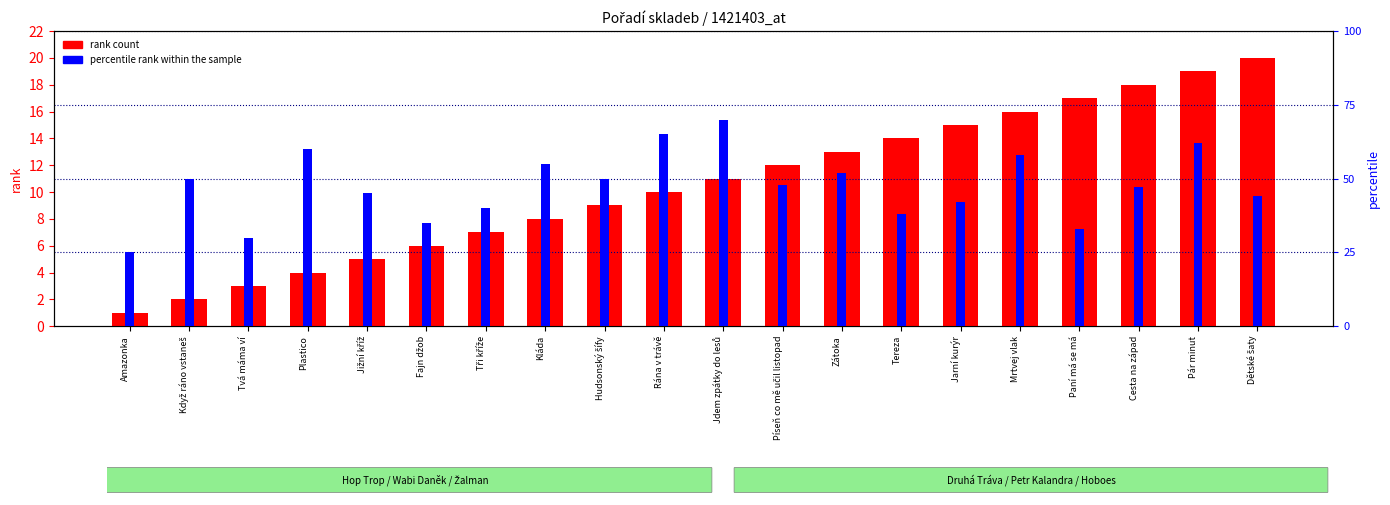

Where does the rank count series first go above 11?

Píseň co mě učil listopad